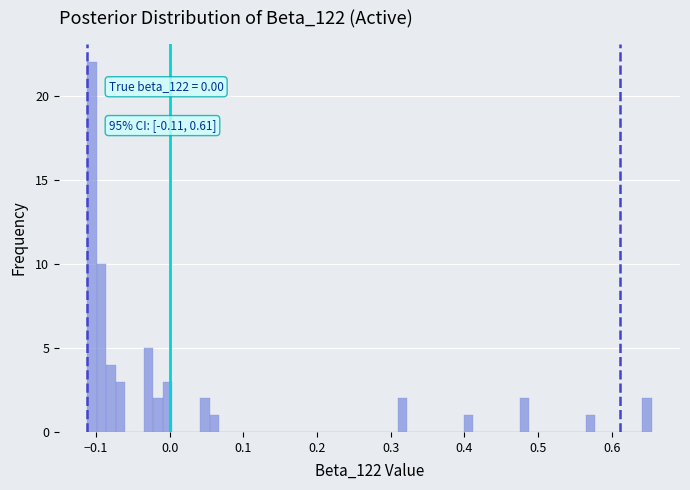

Around what value on the x-axis is the tallest bar? Give the approximate position of its centre, as read against the axis.

-0.11